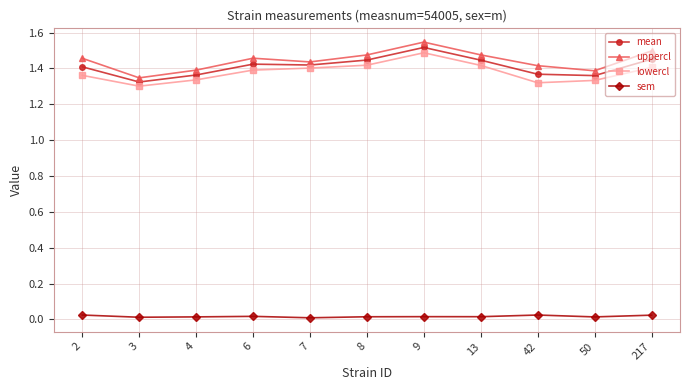

True or false: lowercl and uppercl cross at least once.

False